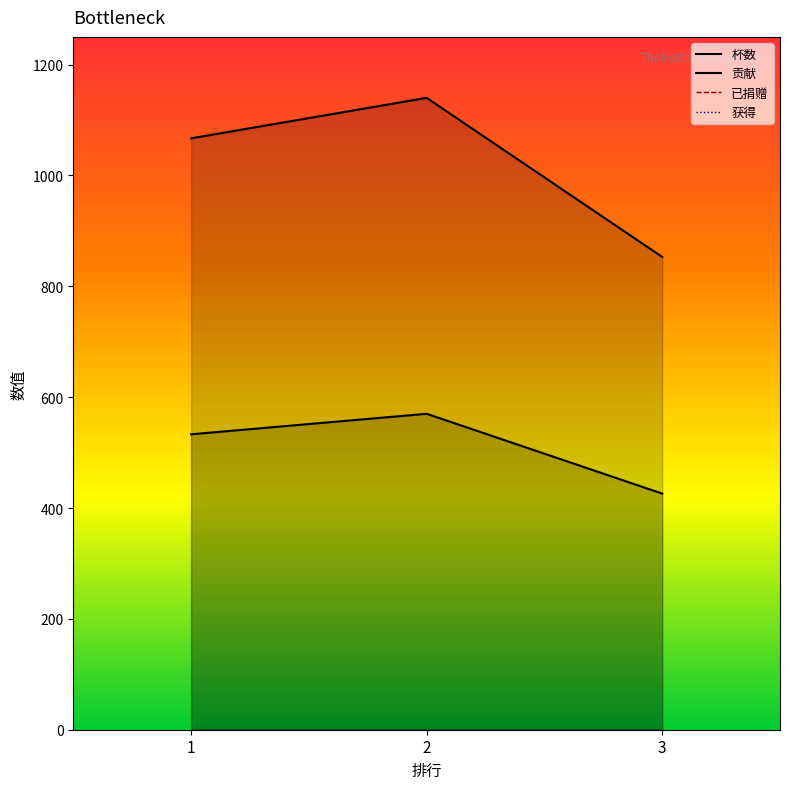

What is the value of the 贡献 point at the 1st from the left?

533